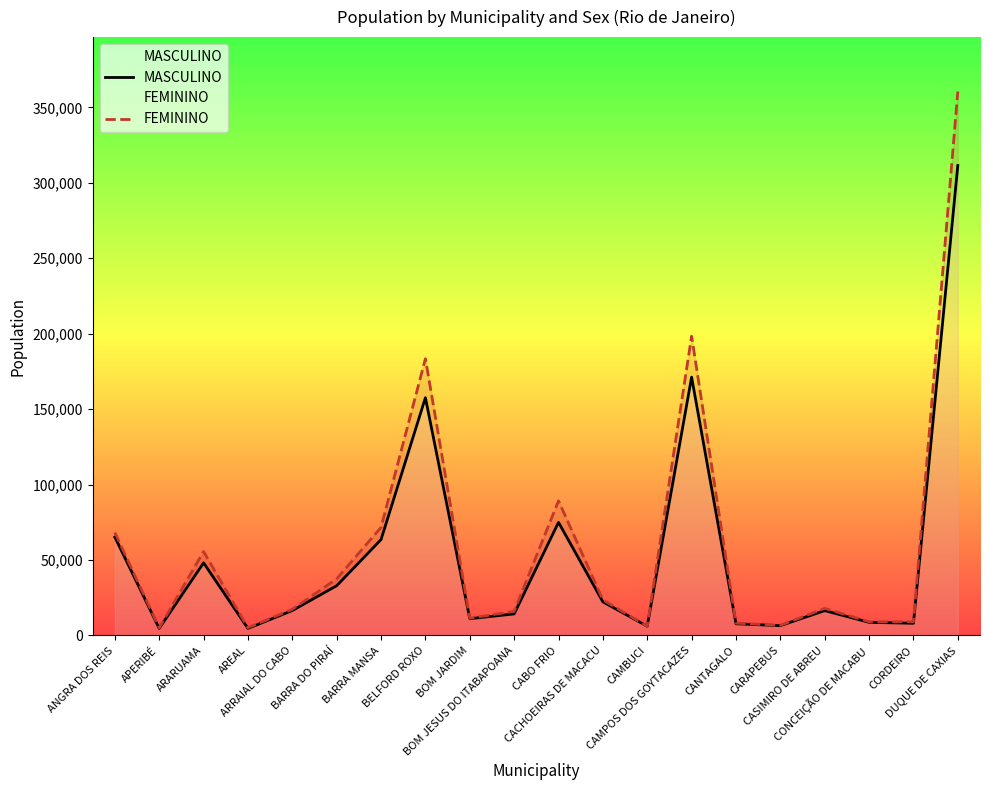

The FEMININO series shows 6693 at CARAPEBUS. True or false?

True